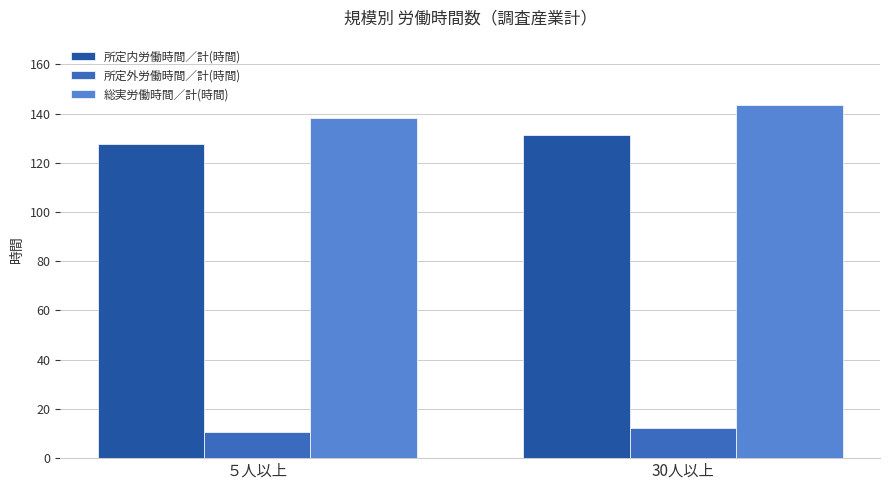

Which label corresponds to the smallest value in the chart?

５人以上